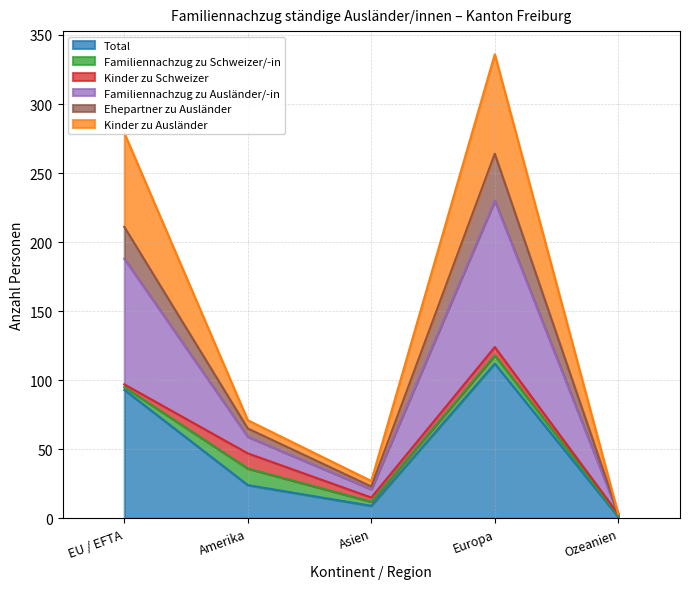

List the labels in order of Total value, largest first.

Europa, EU / EFTA, Amerika, Asien, Ozeanien